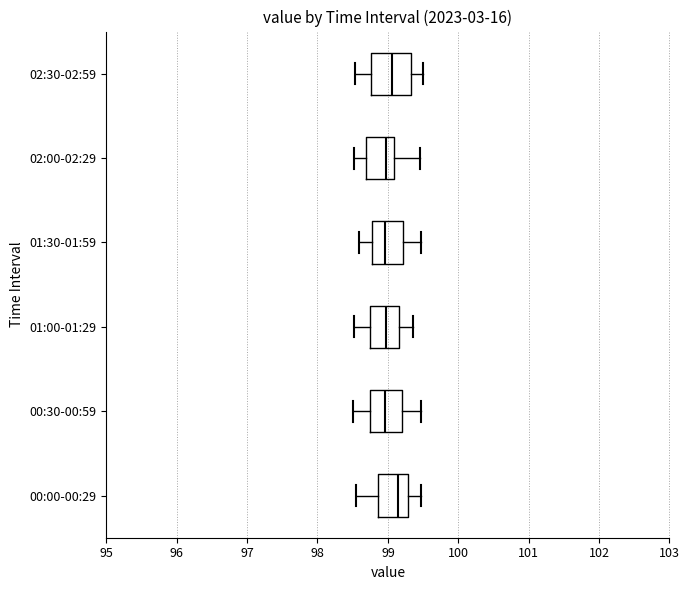

Reading bottom to top, transcribe this box plot: for each box, give where its median line is, the range the box spans, and where its two whiskers end, as read against the x-axis. The values are not printed on the chart, so give them approximately, as read against the axis.

00:00-00:29: median 99.1, box 98.9 to 99.3, whiskers 98.5 to 99.5
00:30-00:59: median 99.0, box 98.7 to 99.2, whiskers 98.5 to 99.5
01:00-01:29: median 99.0, box 98.7 to 99.2, whiskers 98.5 to 99.4
01:30-01:59: median 99.0, box 98.8 to 99.2, whiskers 98.6 to 99.5
02:00-02:29: median 99.0, box 98.7 to 99.1, whiskers 98.5 to 99.5
02:30-02:59: median 99.1, box 98.8 to 99.3, whiskers 98.5 to 99.5